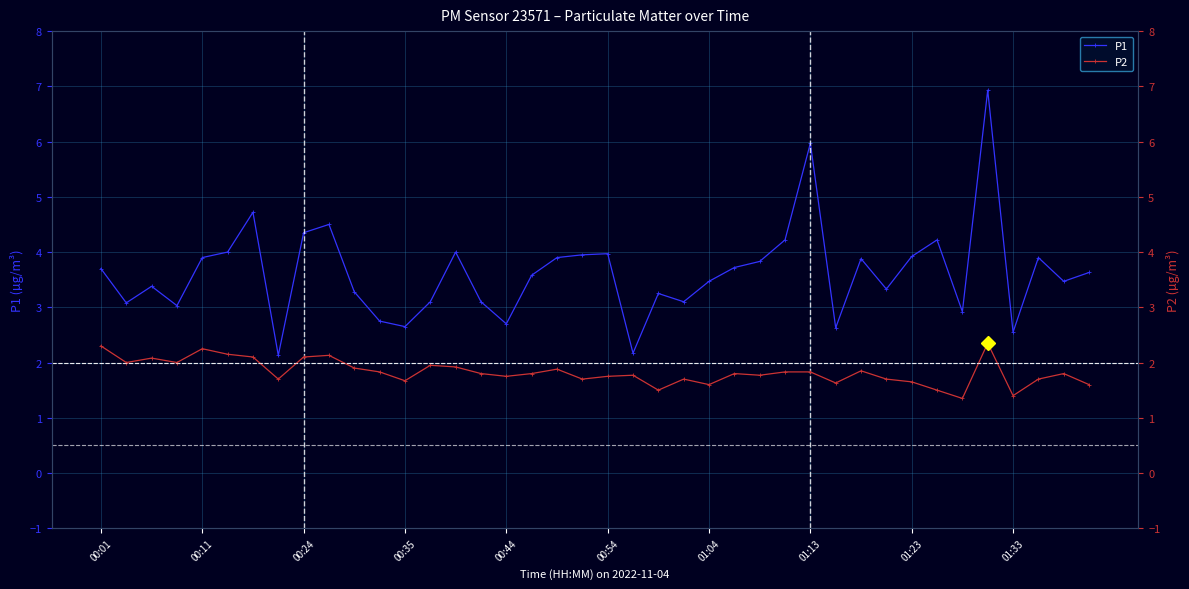

How many distinct data groups are displayed?

2